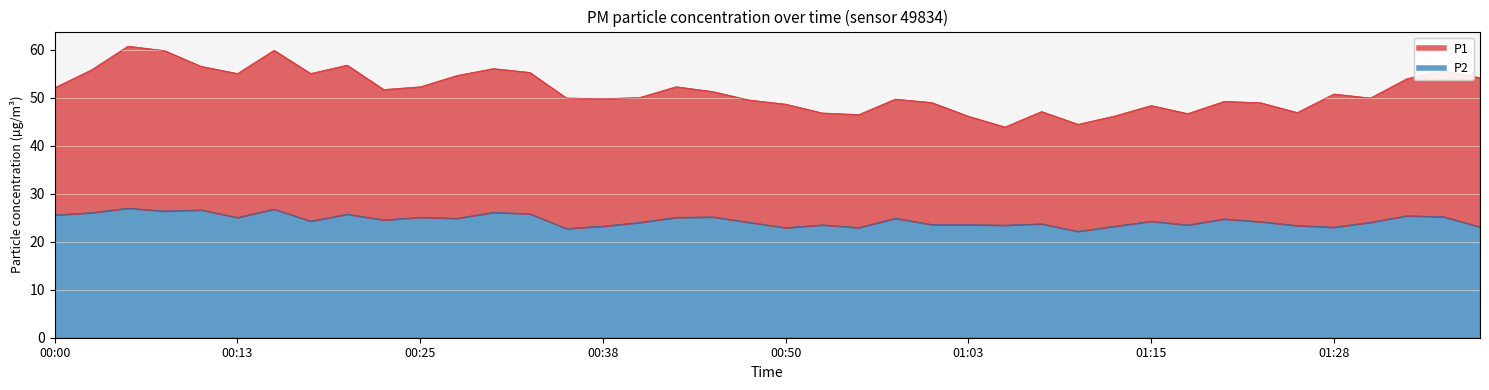

Which series changed the most between 00:33 and 01:05?

P1